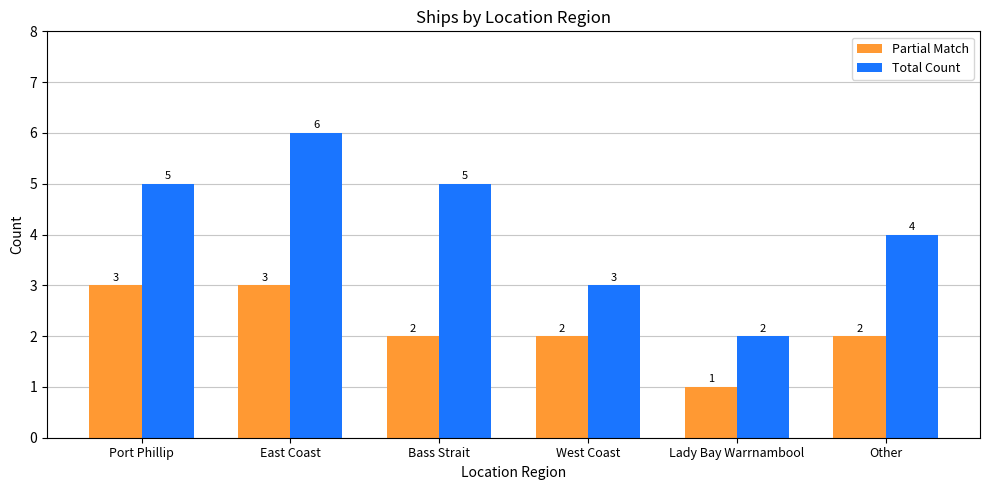

Which series has the widest spread of values?

Total Count